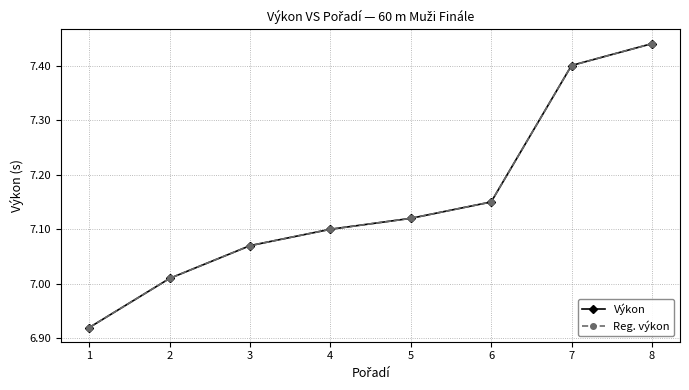

Does the chart have visible grid lines?

Yes